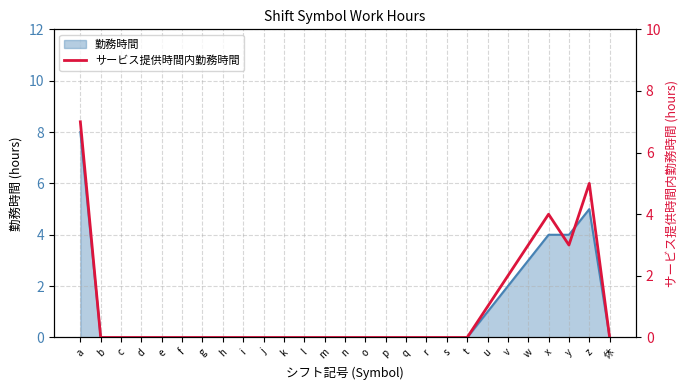

Reading right to left, what are all the values shown in this chart?

0	5	3	4	3	2	1	0	0	0	0	0	0	0	0	0	0	0	0	0	0	0	0	0	0	0	7